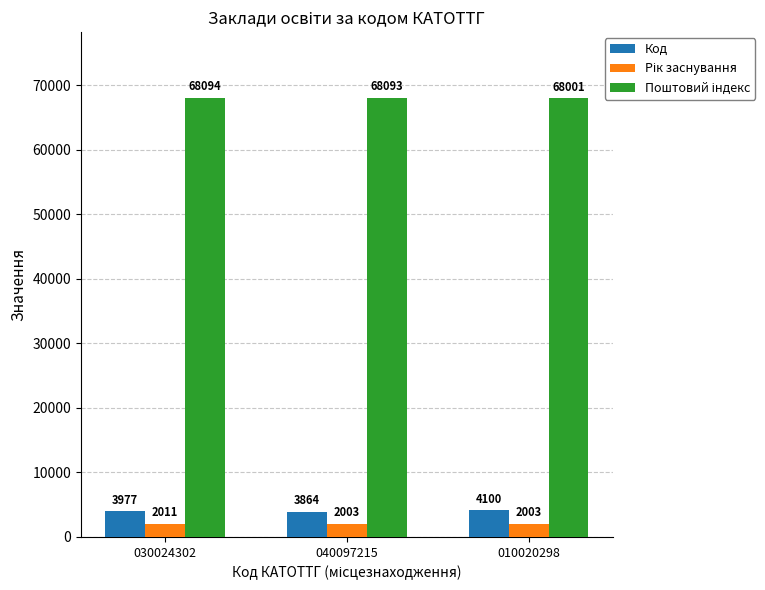

Rank the categories by Код value from highest to lowest.

010020298, 030024302, 040097215